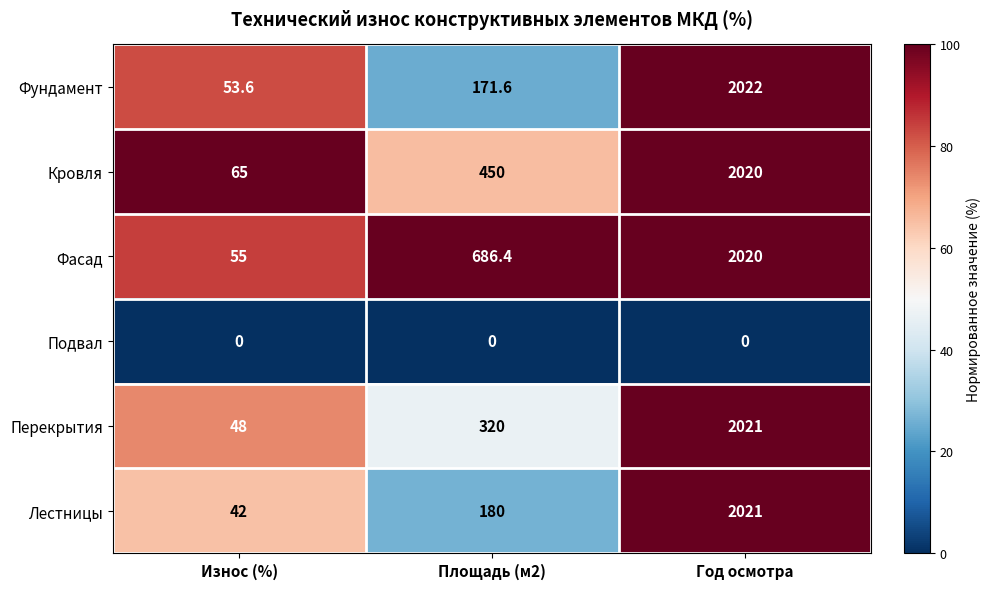

Where does the Фасад series first go above 686?

Площадь (м2)